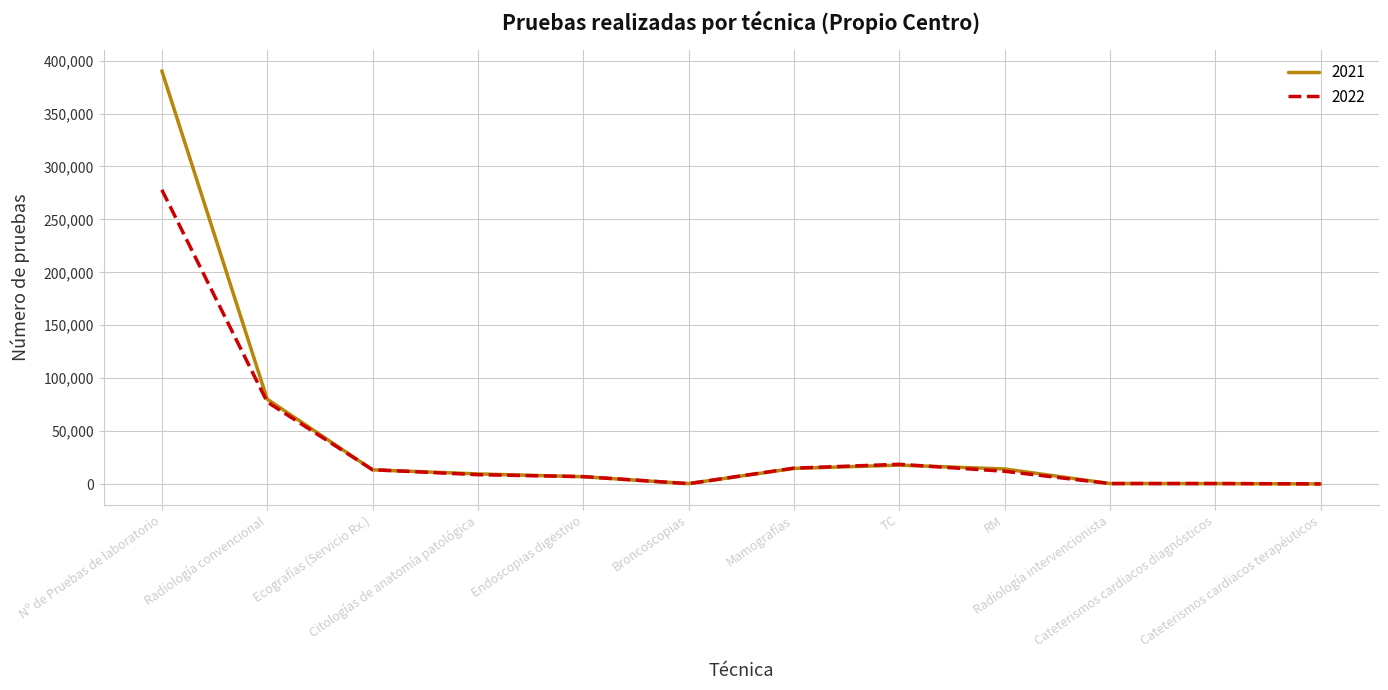

What is the average value of the 2021 series?

45706